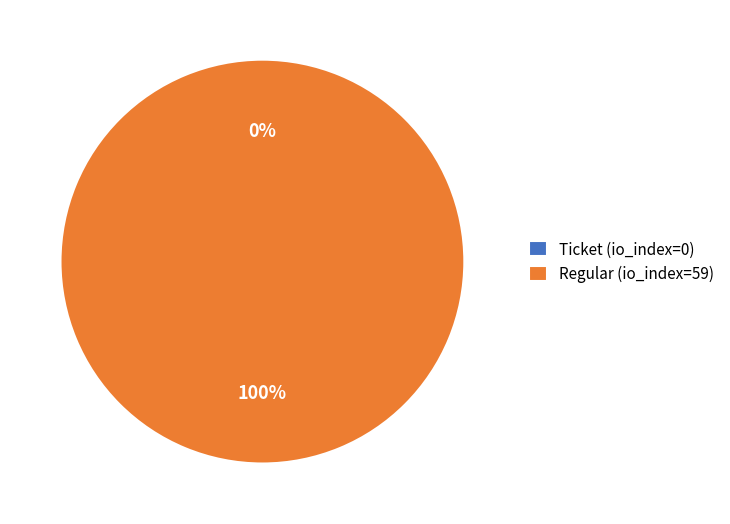

What is the smallest slice in the pie chart?

Ticket (io_index=0)